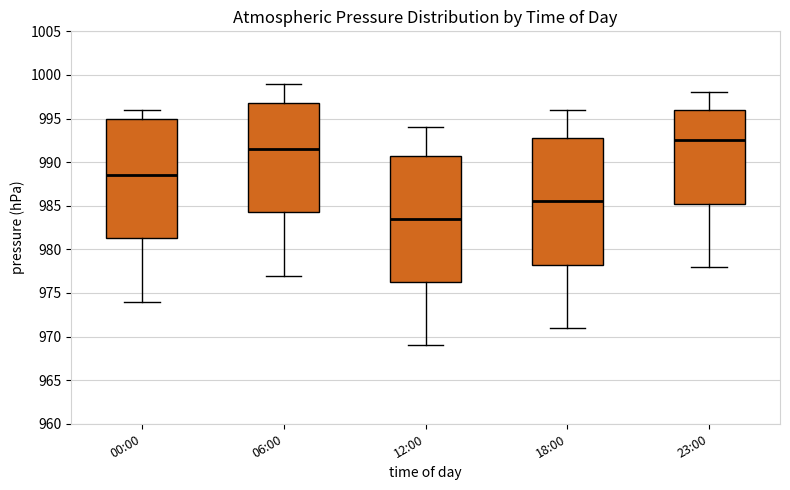

Which box's median line is the lowest?

12:00